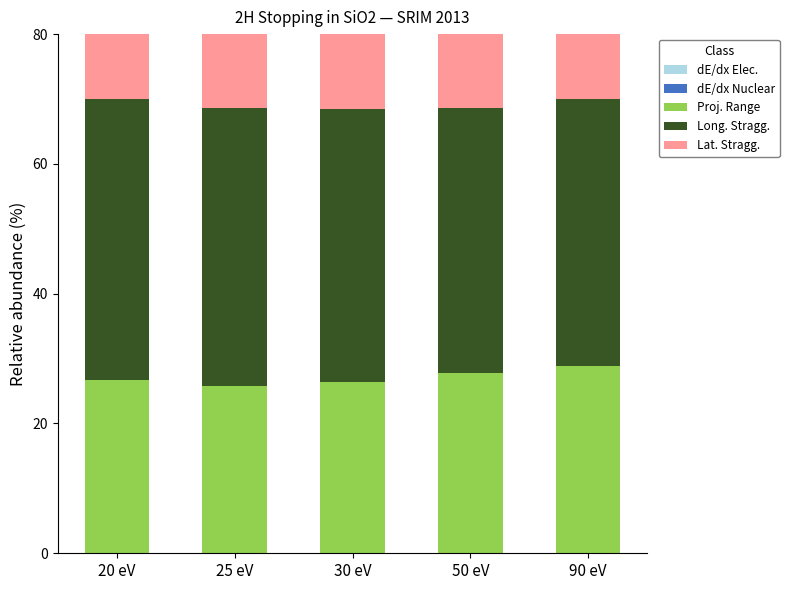

Is the value of Lat. Stragg. at 20 eV greater than the value of dE/dx Elec. at 30 eV?

Yes